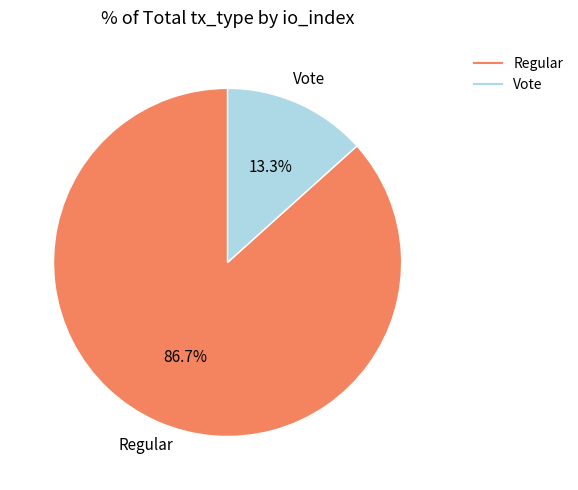

Rank the categories by value from lowest to highest.

Vote, Regular